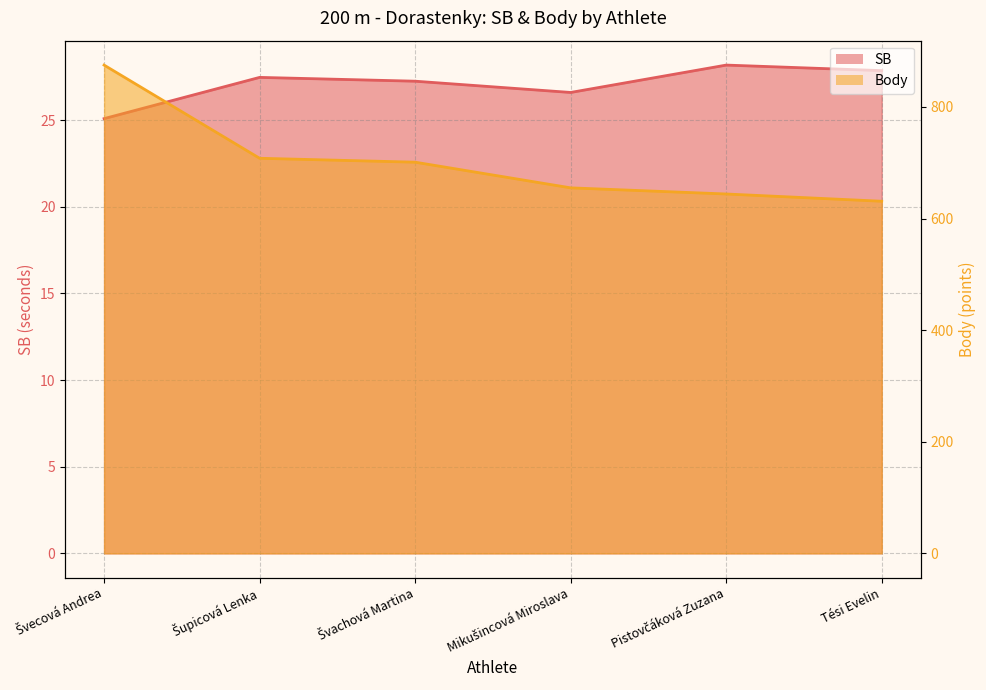

What position from the right is Pistovčáková Zuzana?

2